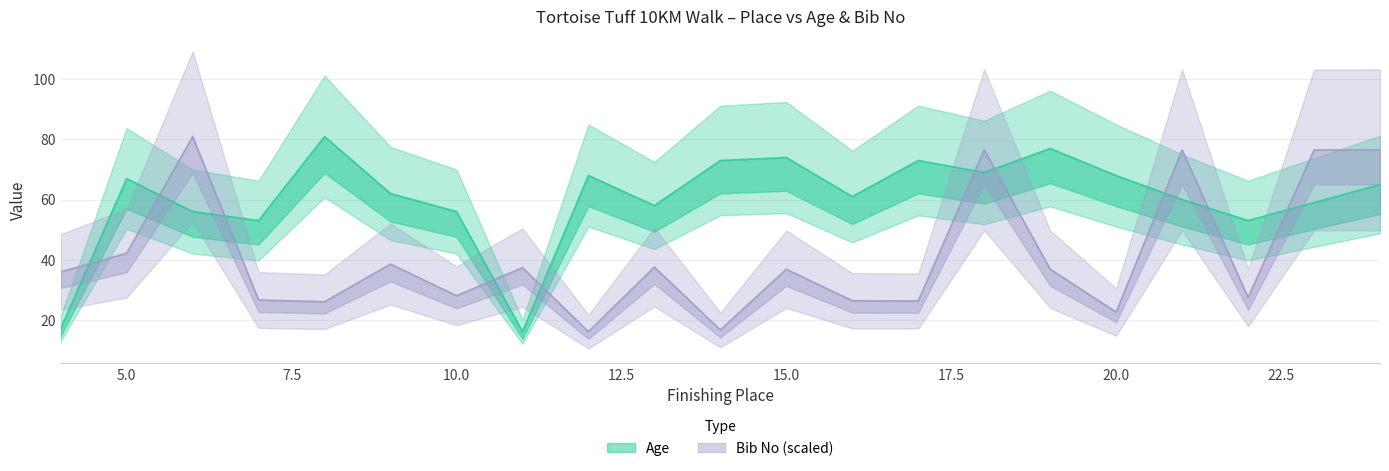

How many interior local peaks does the Age series have?

6